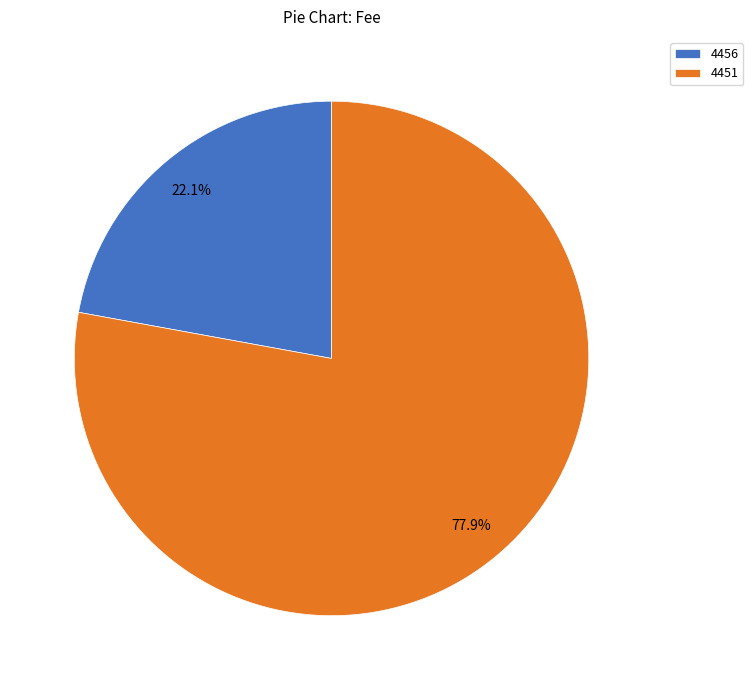

Between 4451 and 4456, which is larger?

4451